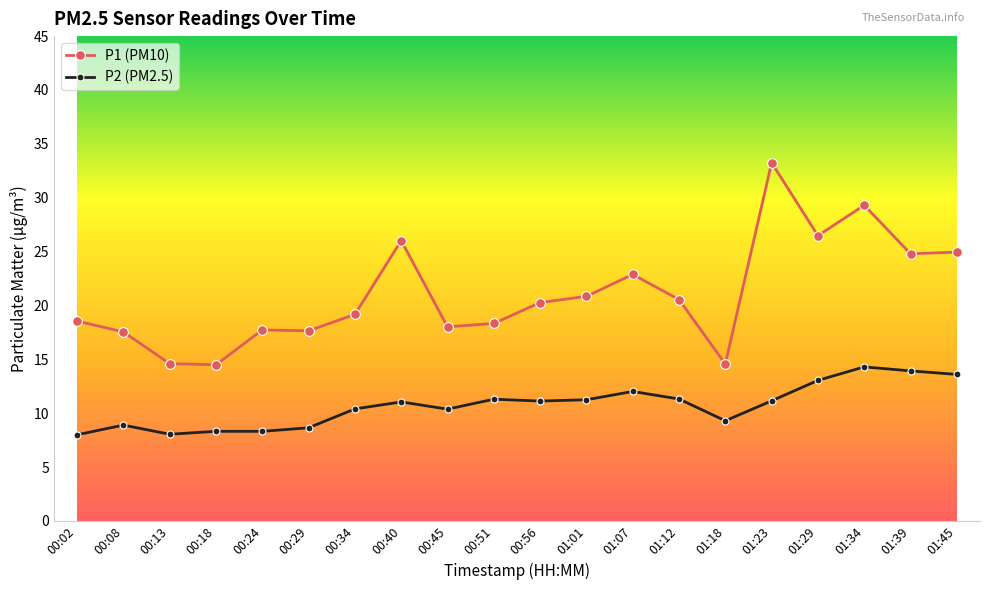

What is the value of the P1 (PM10) point at the 19th from the left?

24.8